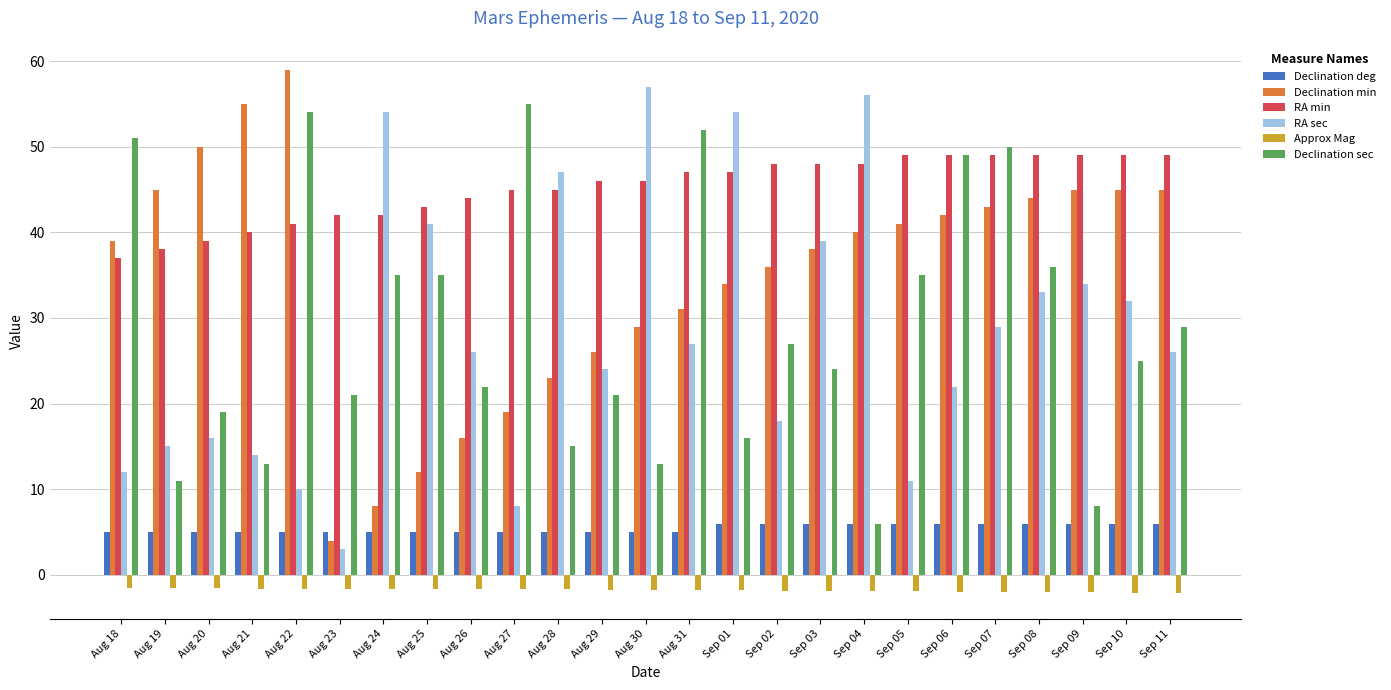

The Declination sec series shows 8.0 at Sep 09. True or false?

True